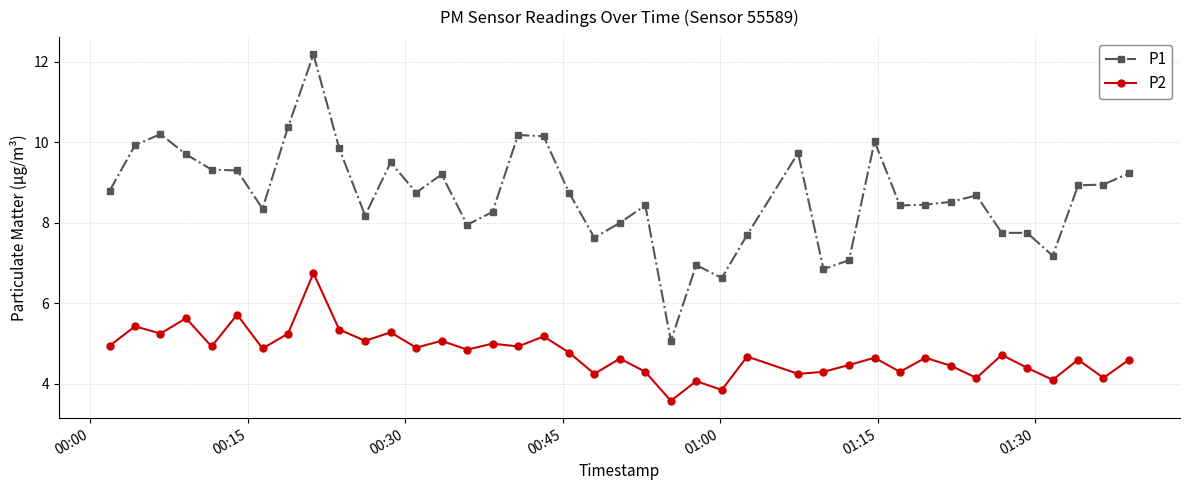

Which series has the largest range (max minus min)?

P1